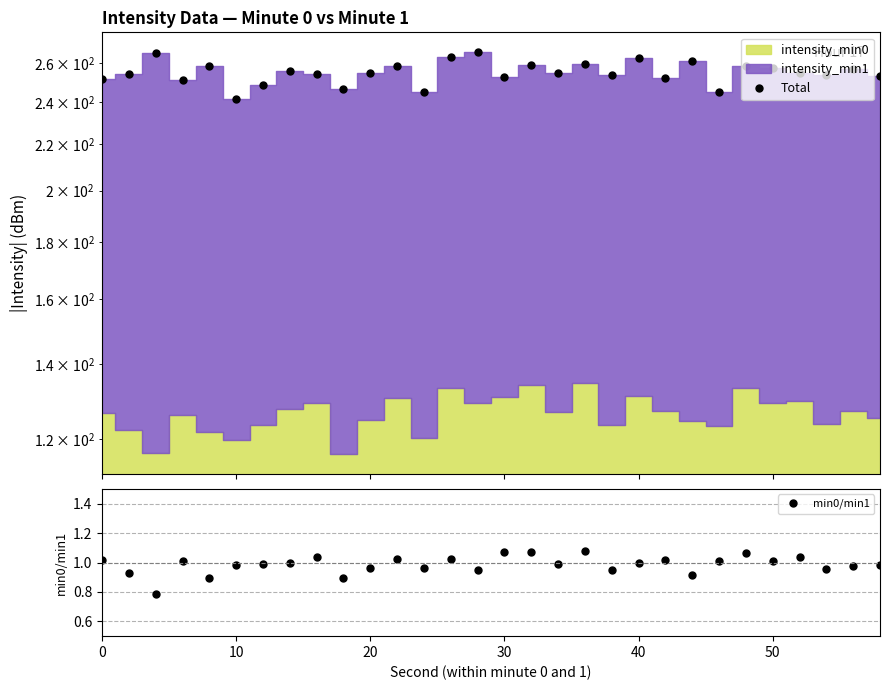

True or false: min0/min1 has more than 0 interior local peaks.

True